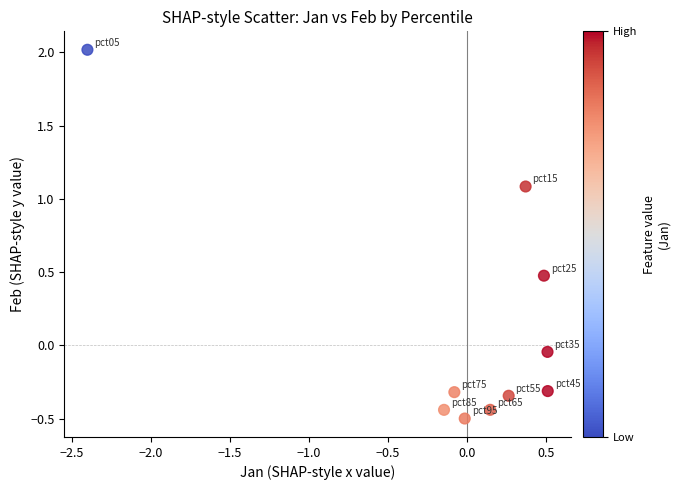

What is the range of X values (max minus min)?

2.9